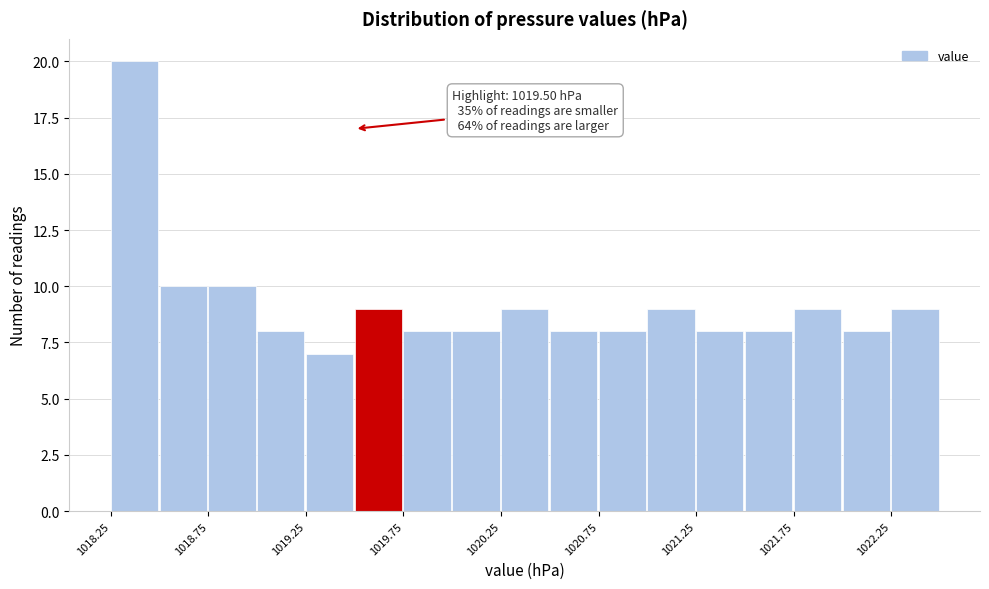

Over which range of the x-axis is the bar tallest?

1018.25 to 1018.50